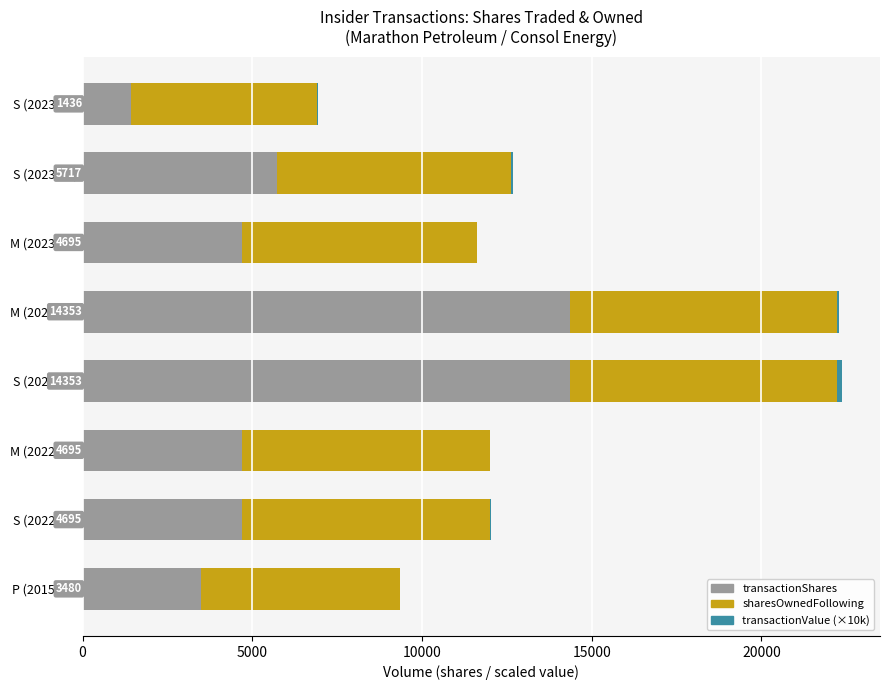

Where is transactionShares nearest to the value 7894?

S (2023-06)